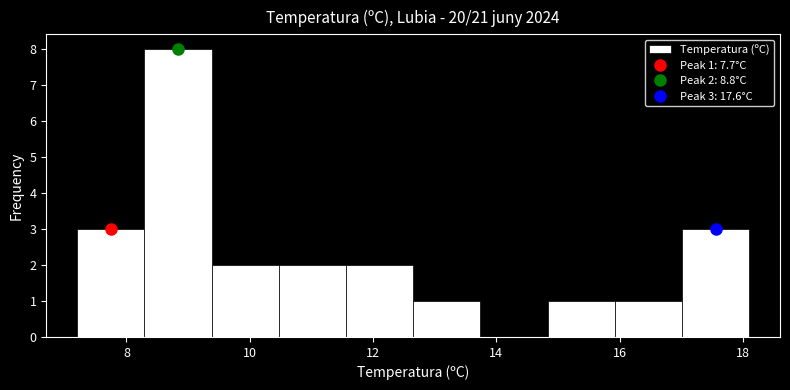

Over which range of the x-axis is the bar tallest?

8.2 to 9.4